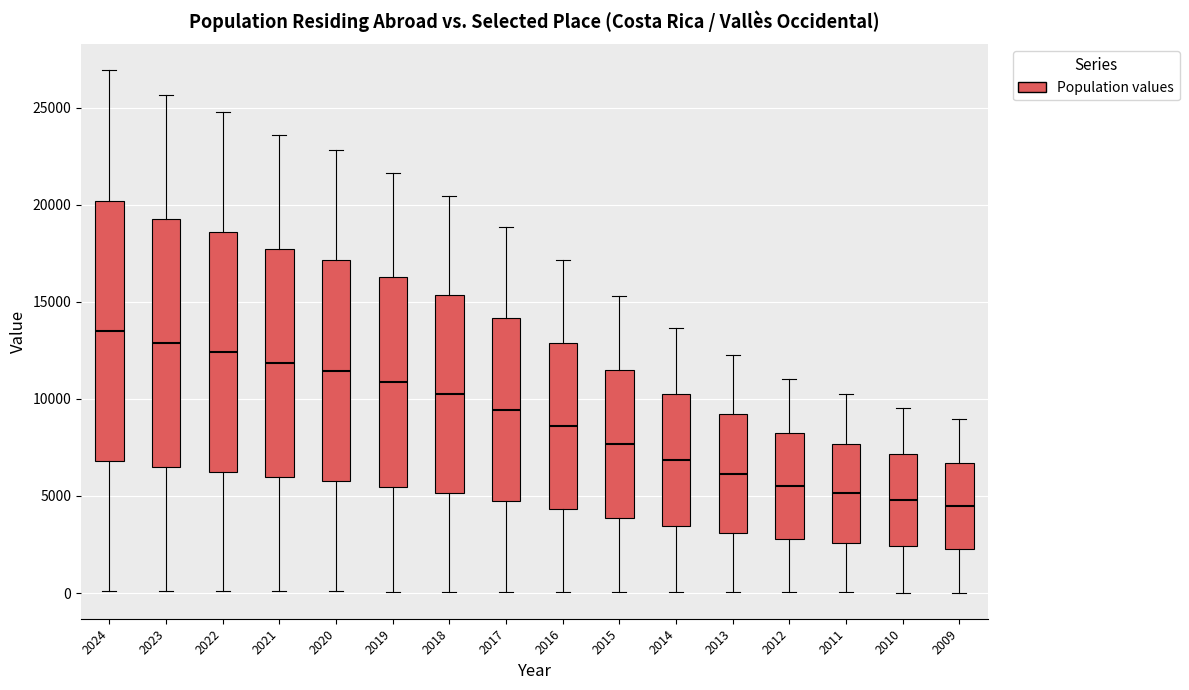

Comparing the boxes themselves (not the whiskers), which one is the tallest?

2024